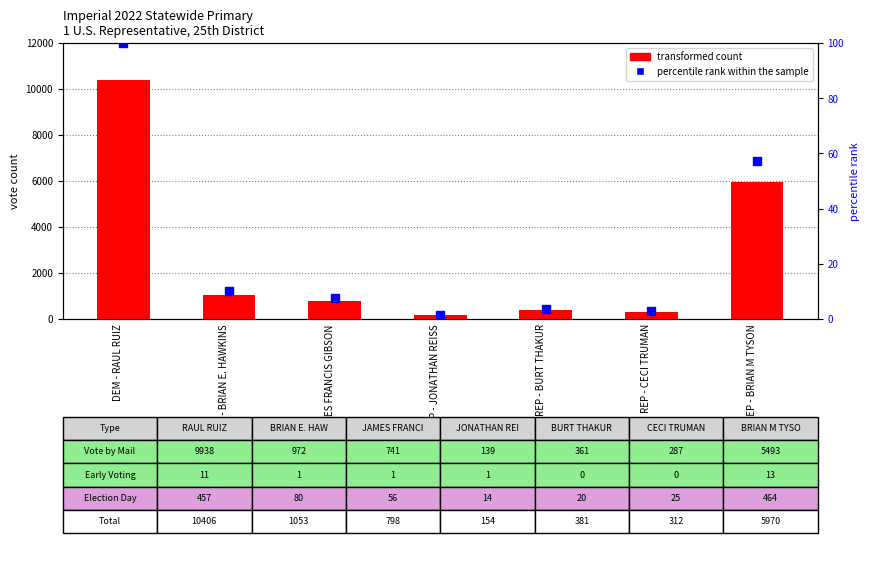

Which series has the widest spread of Y values?

transformed count